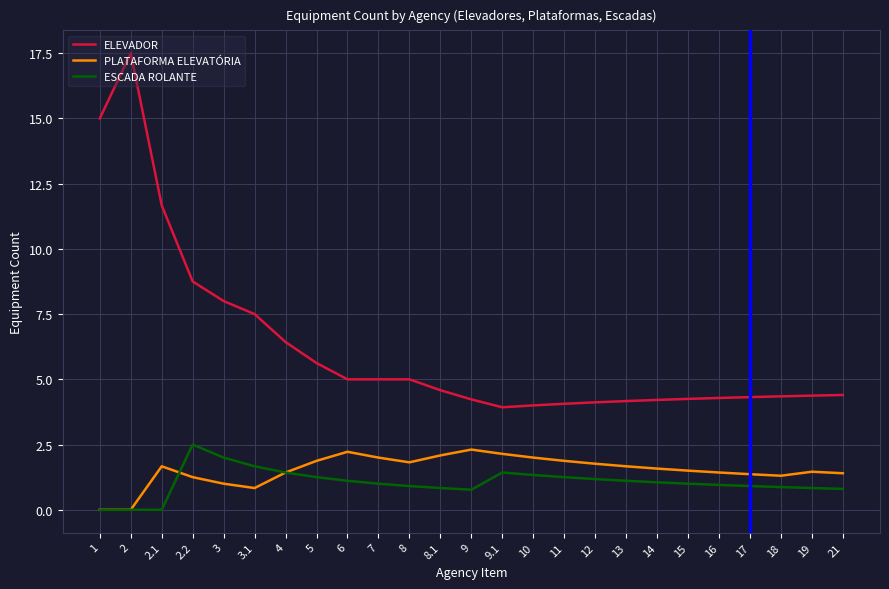

What is the spread (max minus min) of values at 1?

15.0